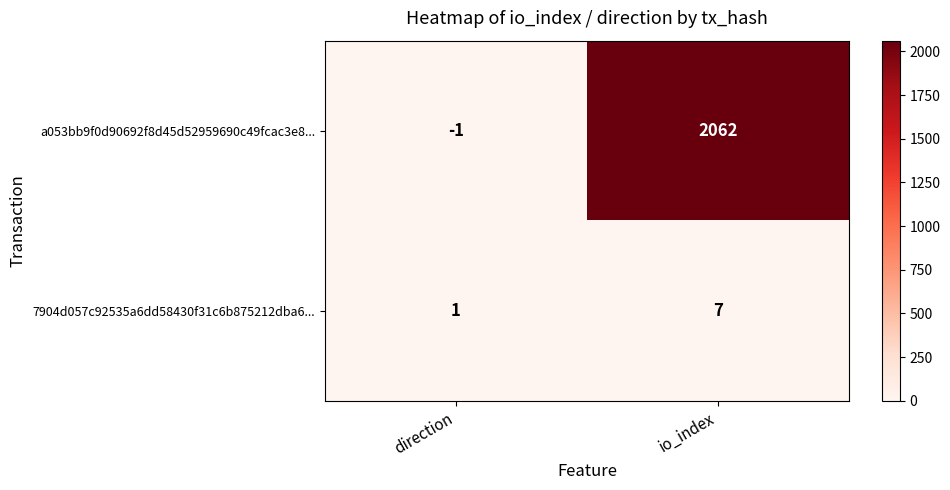

At which category does the chart reach its minimum across all series?

direction